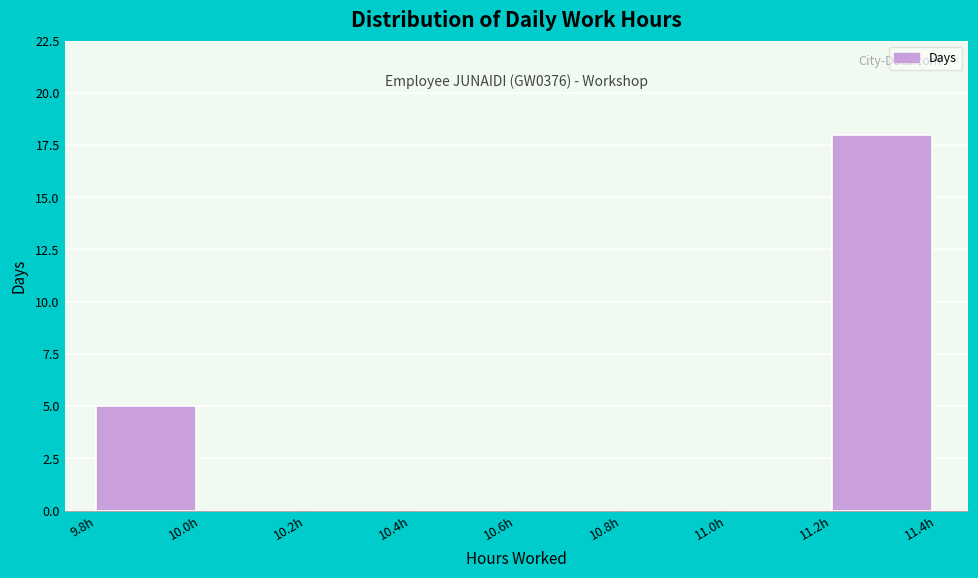

Reading right to left, list all the values displayed in this chart.

11.2h=18	11.0h=0	10.8h=0	10.6h=0	10.4h=0	10.2h=0	10.0h=0	9.8h=5